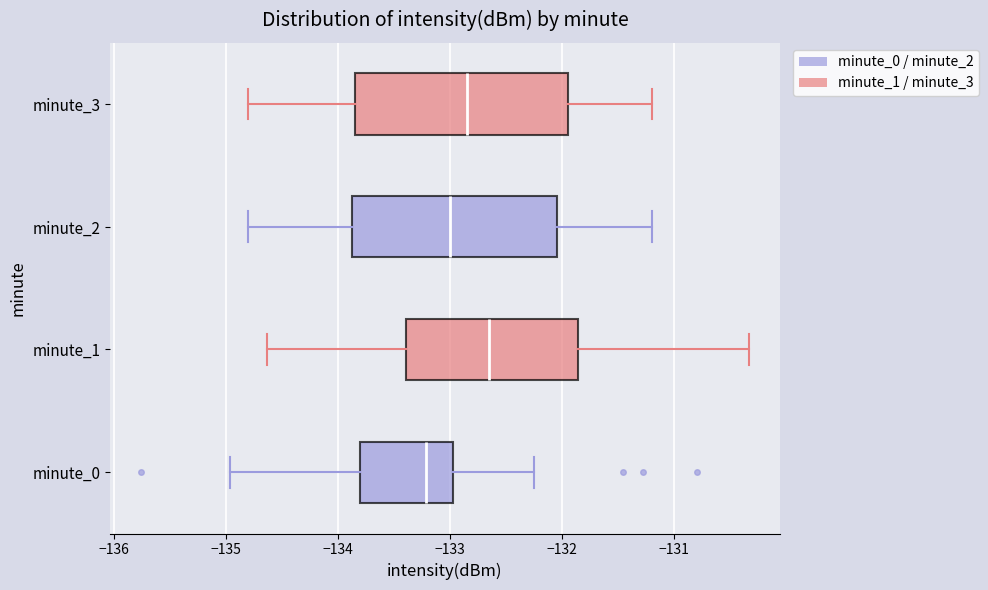

Reading bottom to top, transcribe this box plot: for each box, give where its median line is, the range the box spans, and where its two whiskers end, as read against the x-axis. The values are not printed on the chart, so give them approximately, as read against the axis.

minute_0: median -133.2, box -133.8 to -133.0, whiskers -135.0 to -132.3
minute_1: median -132.6, box -133.4 to -131.9, whiskers -134.6 to -130.3
minute_2: median -133.0, box -133.9 to -132.0, whiskers -134.8 to -131.2
minute_3: median -132.8, box -133.8 to -131.9, whiskers -134.8 to -131.2